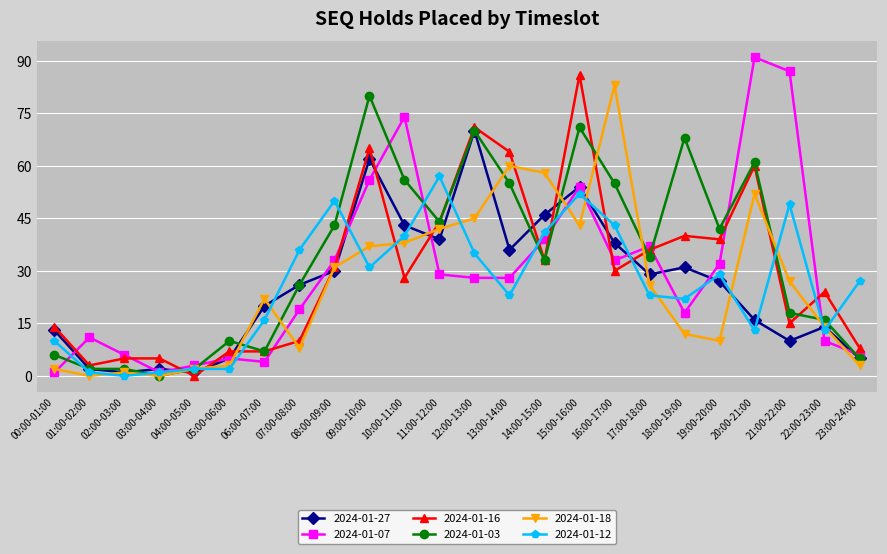

True or false: 2024-01-12 has more than 2 interior local peaks.

True